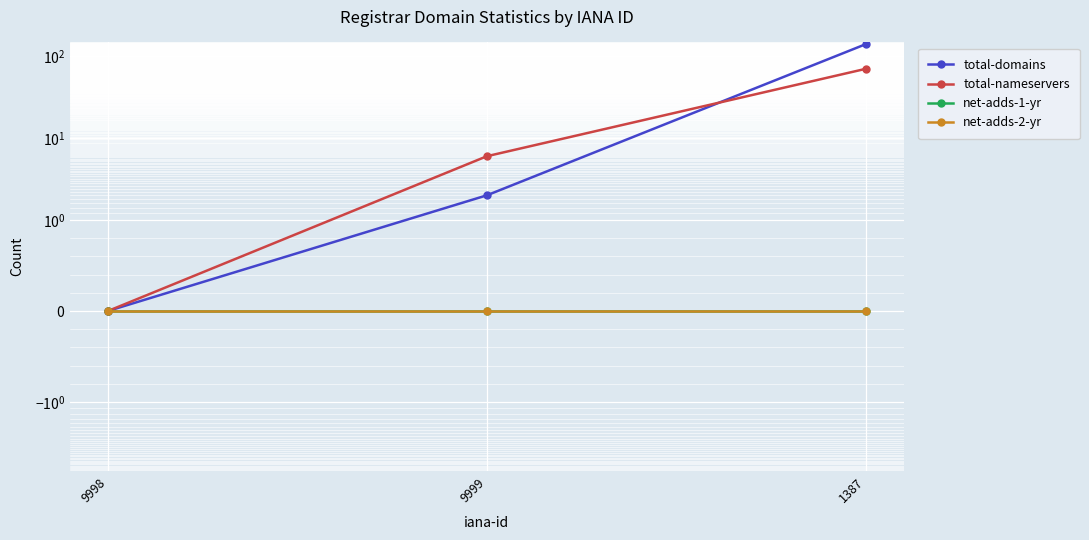

Which series has the widest spread of values?

total-domains